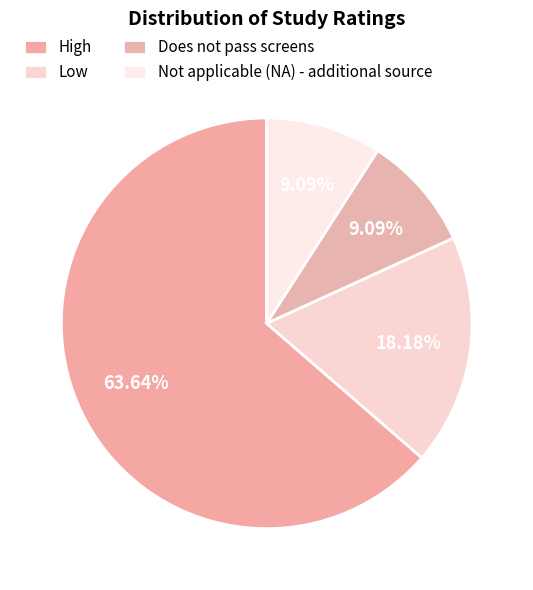

Count the number of slices in the pie.

4